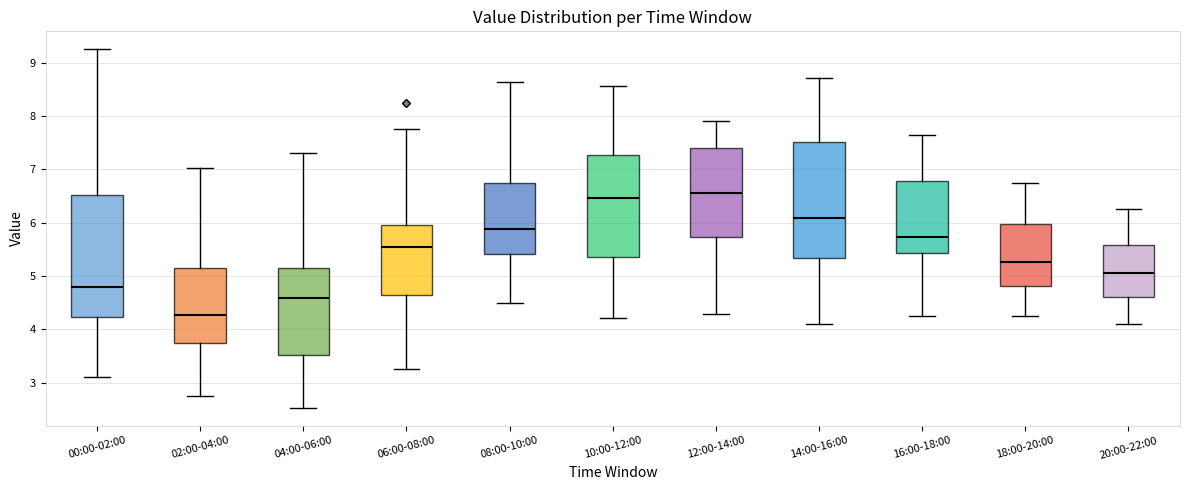

Which box has the highest median line?

12:00-14:00